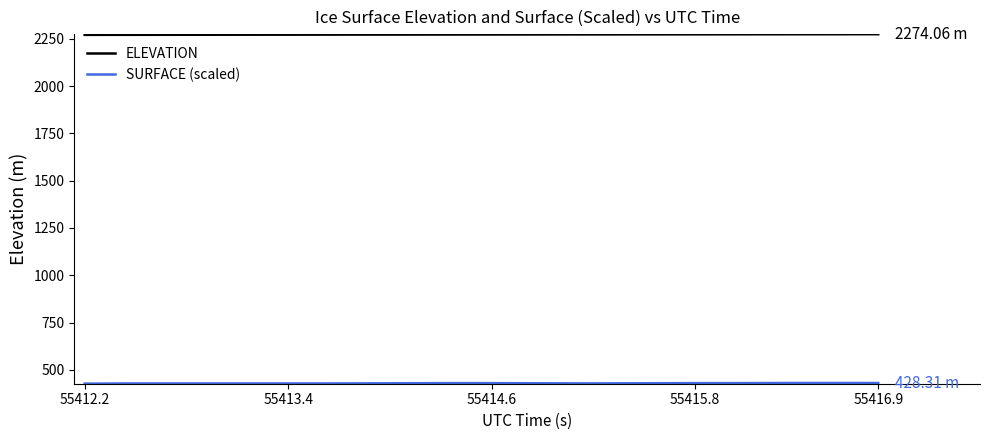

Which series has the largest total across all categories?

ELEVATION